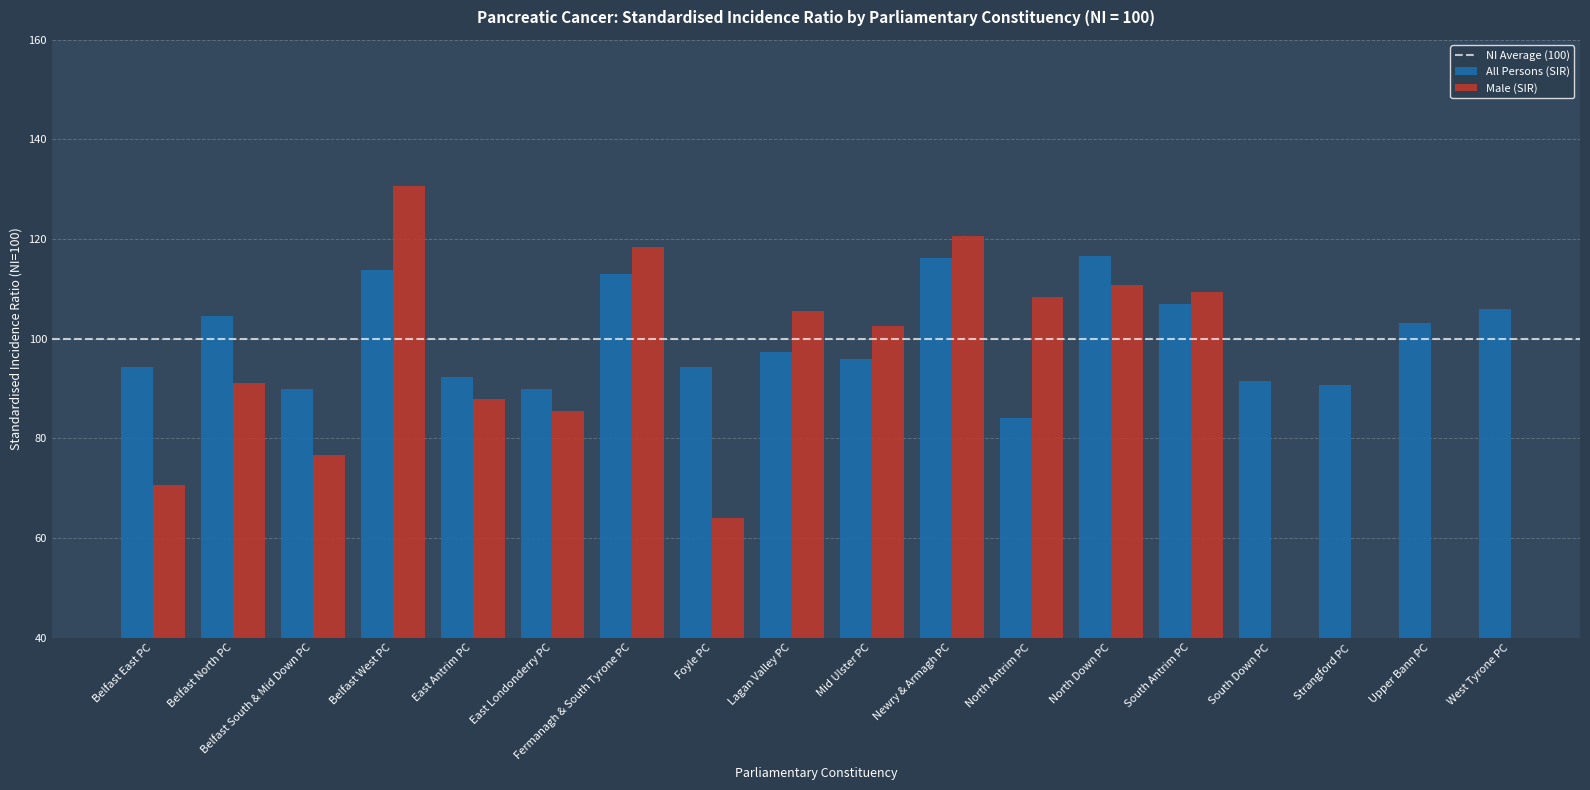

The All Persons (SIR) series shows 200.5 at Belfast West PC. True or false?

False